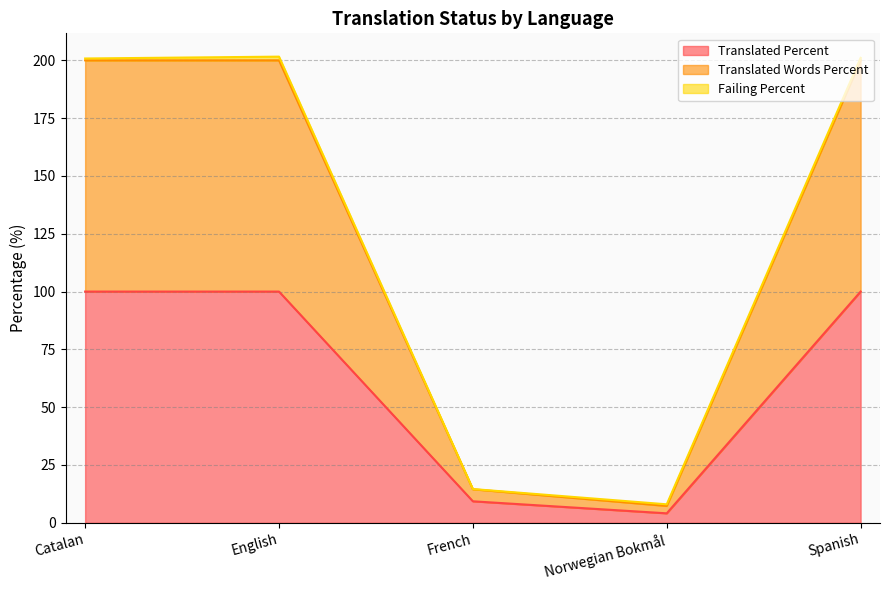

True or false: translated_words_percent and translated_percent cross at least once.

False